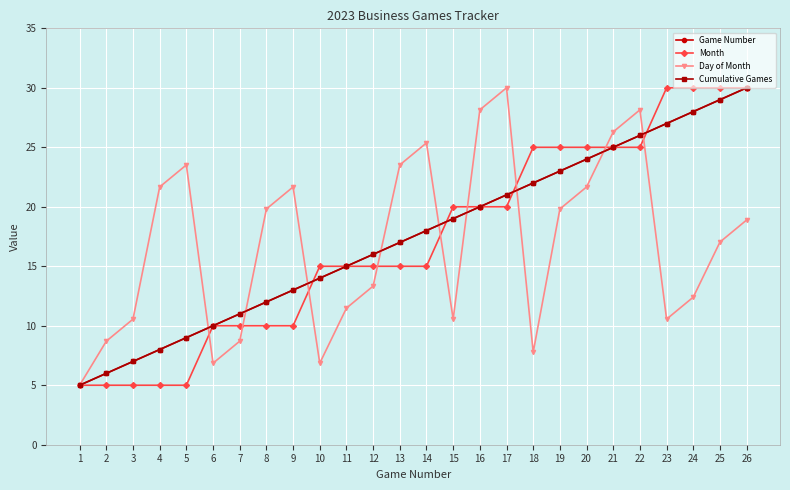

Does the chart have visible grid lines?

Yes